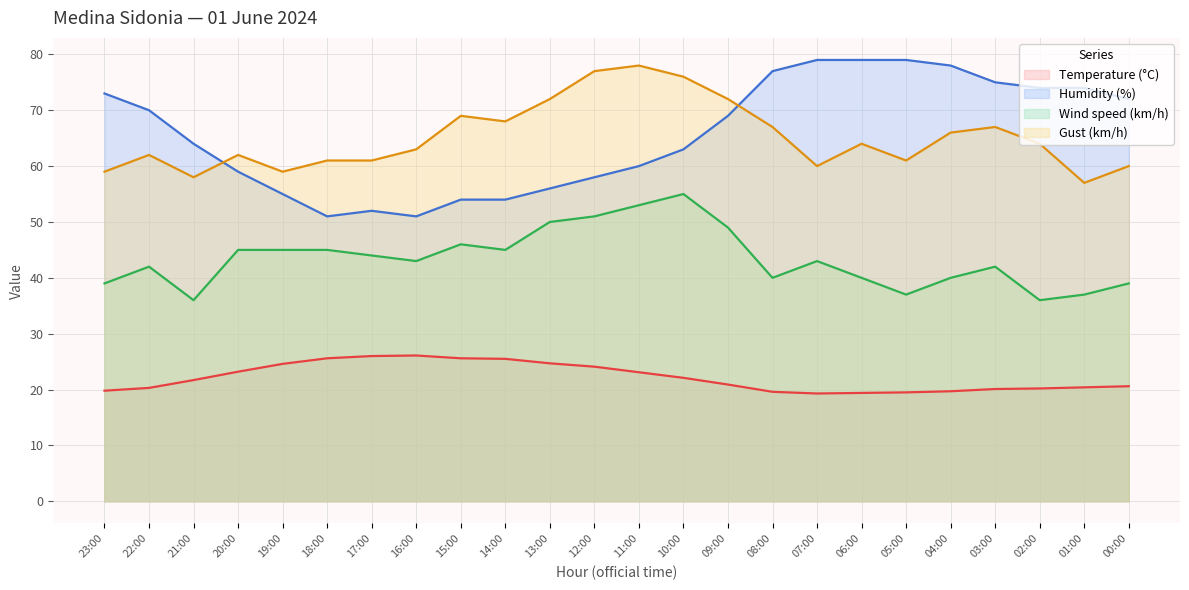

At how many categories does at least one series exceed 67?

18